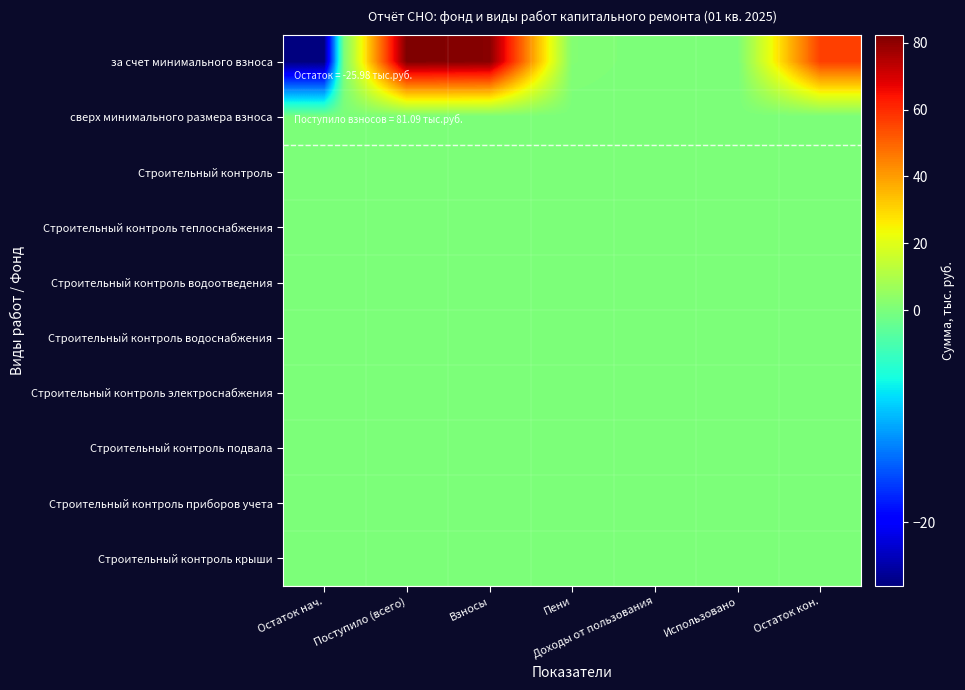

Between Взносы and Использовано, which series saw the biggest shift?

за счет минимального взноса